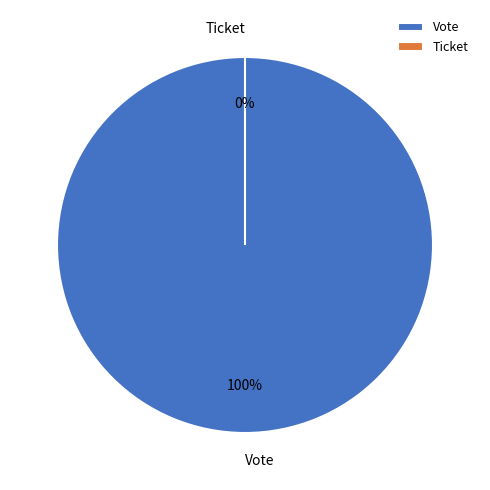

Which category has the biggest portion of the pie?

Vote